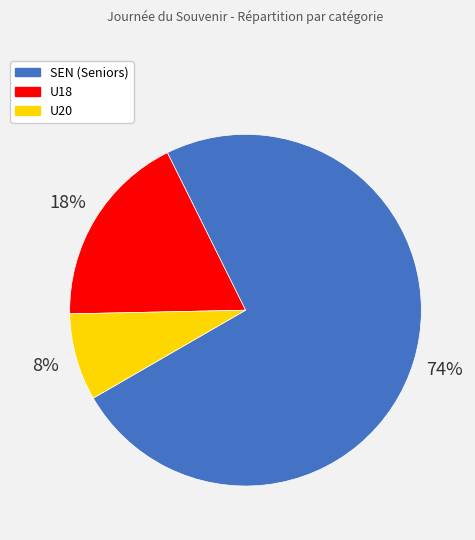

True or false: U18 accounts for 24% of the total.

False